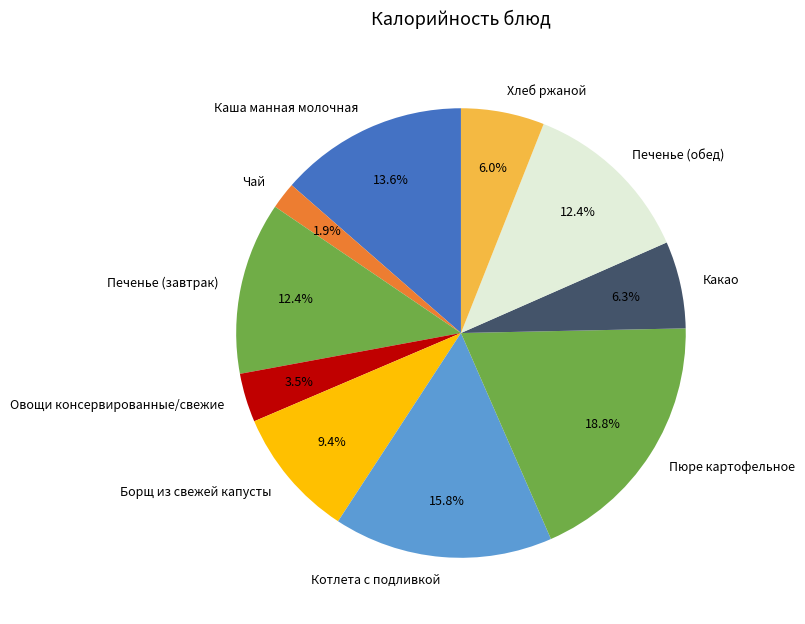

What portion of the pie excludes Какао?

93.7%